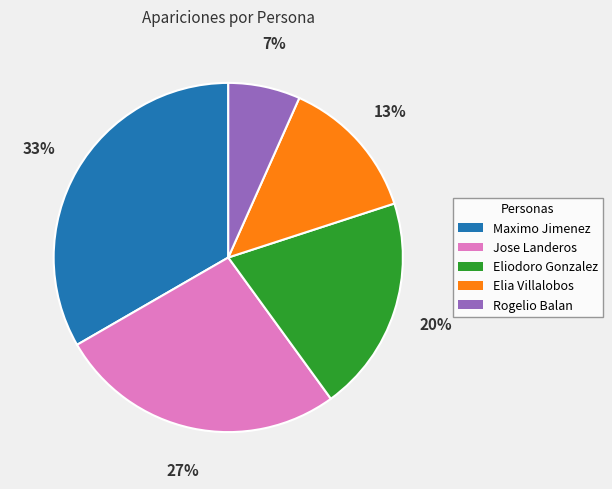

Is there a majority slice in this chart?

No